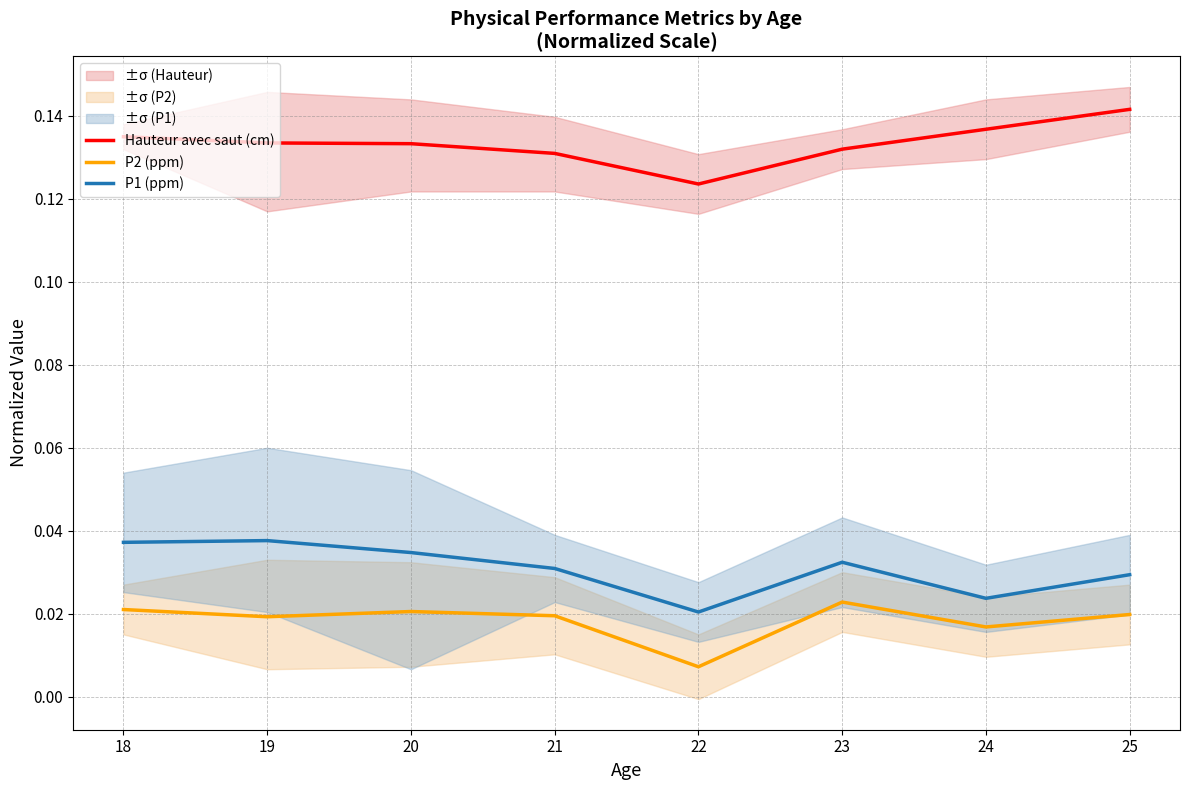

Where is the first local maximum for P2 (ppm)?

20